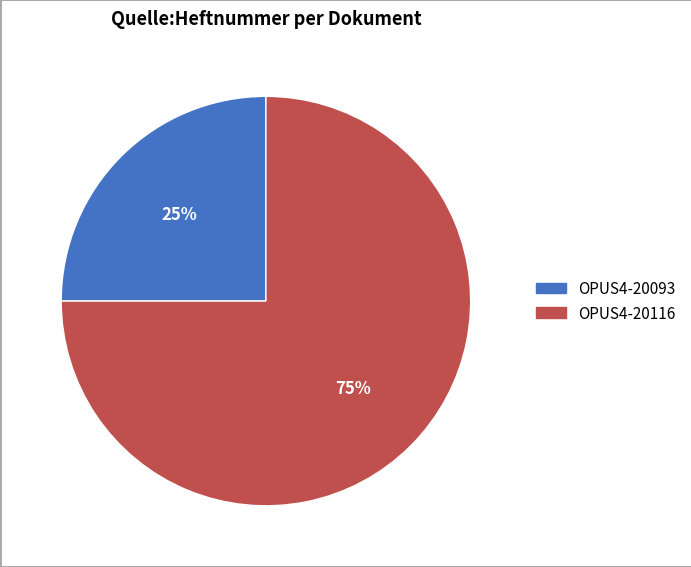

Which slice represents more than half of the pie?

OPUS4-20116